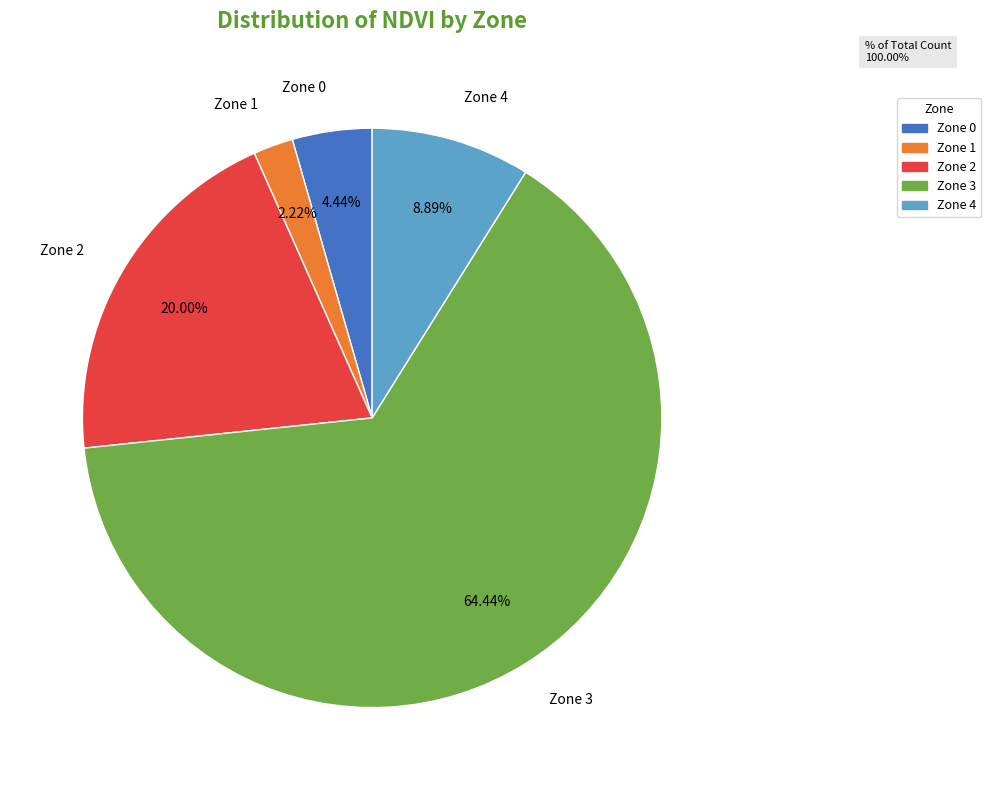

Which category has the smallest portion of the pie?

Zone 1